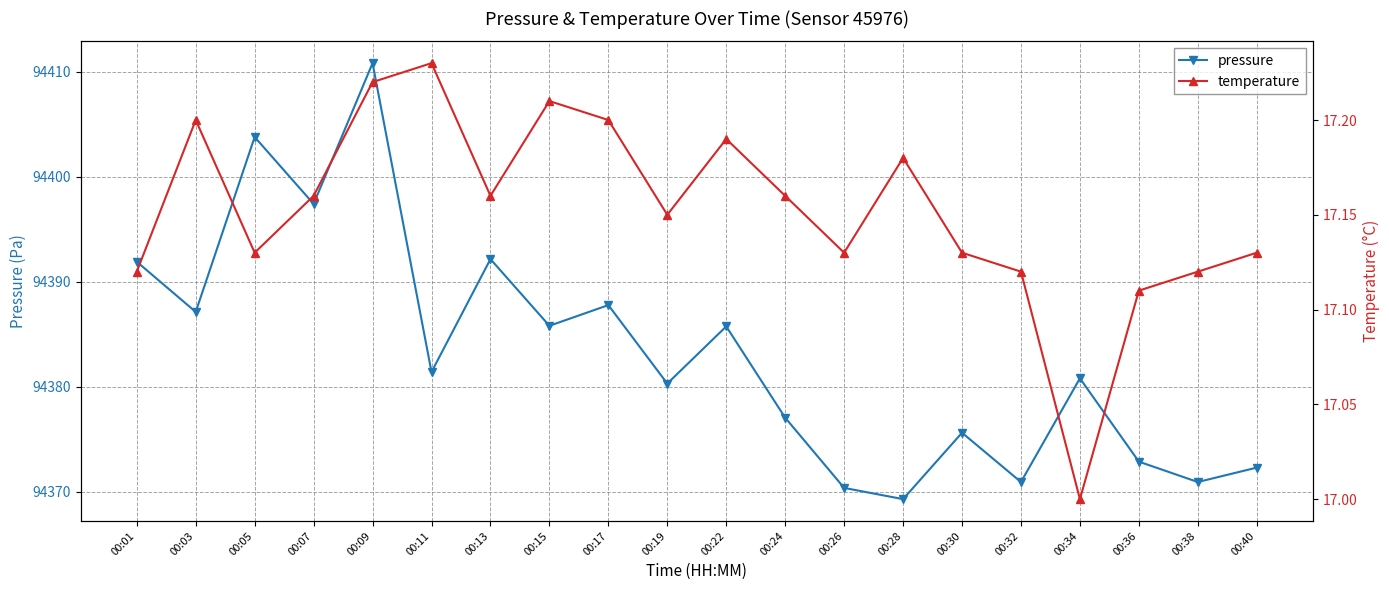

Between 00:30 and 00:01, which is larger?

00:01